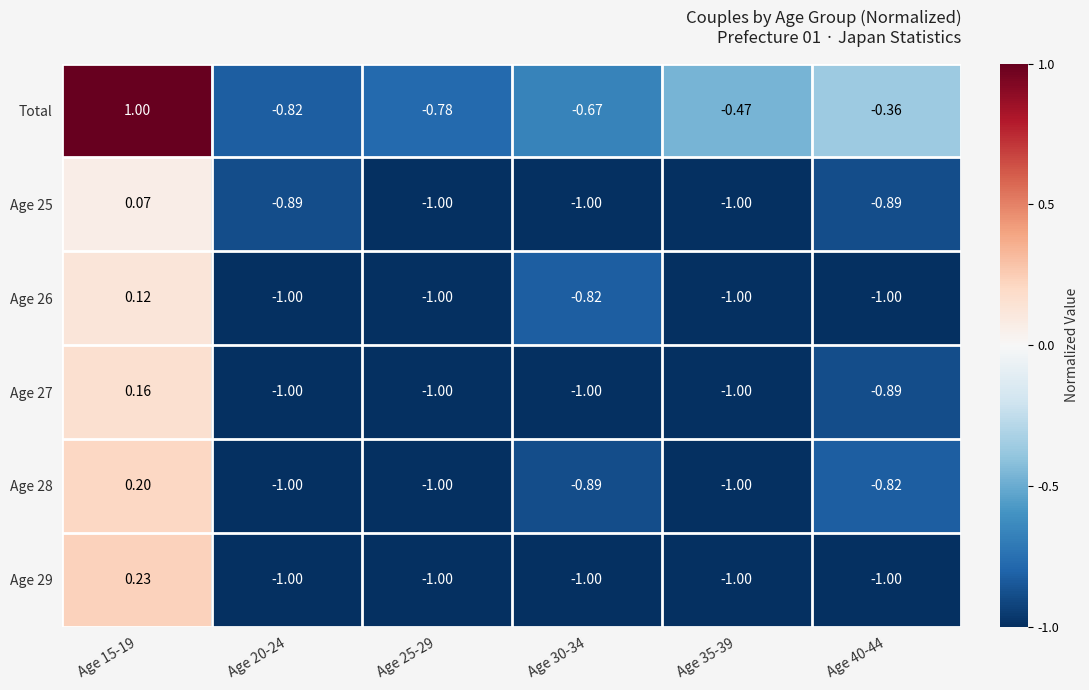

Count the number of categories in the chart.

6